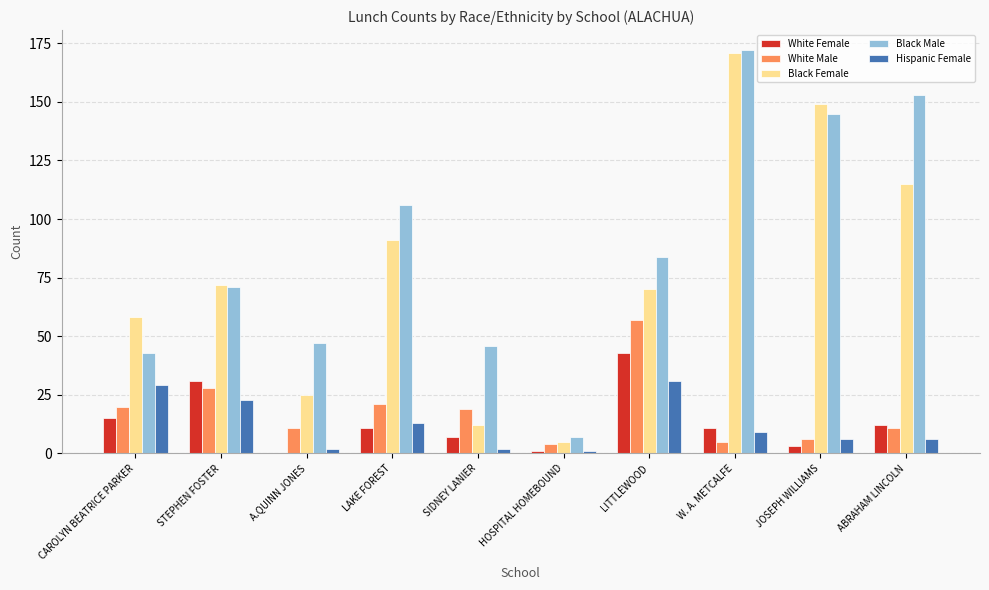

At which label does Hispanic Female first exceed 9?

CAROLYN BEATRICE PARKER